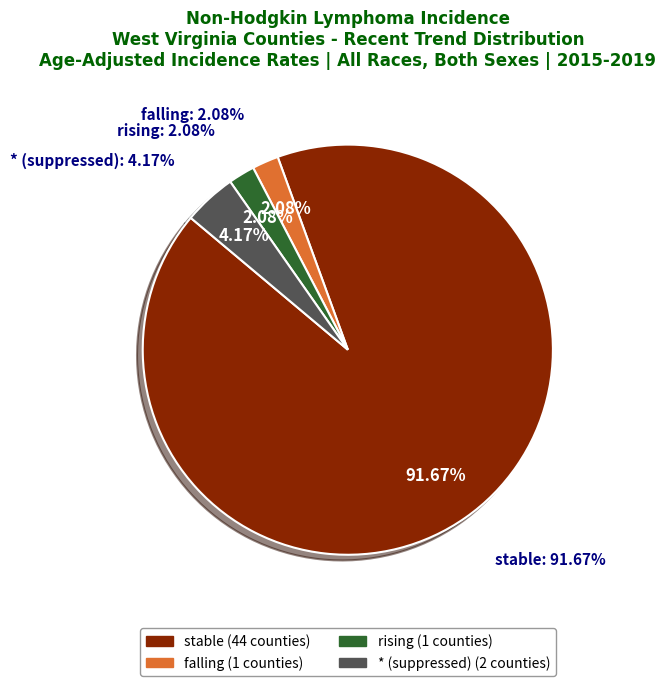

To the nearest percent, what is the difference between the * (suppressed) and stable slice percentages?

88%